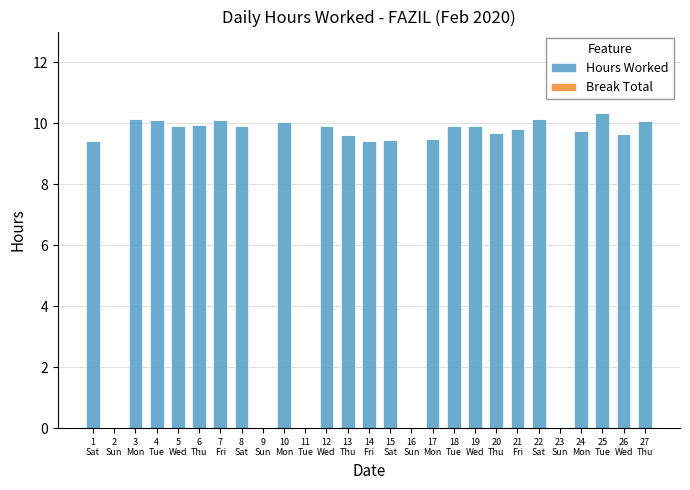

What is the sum of all values?

216.6